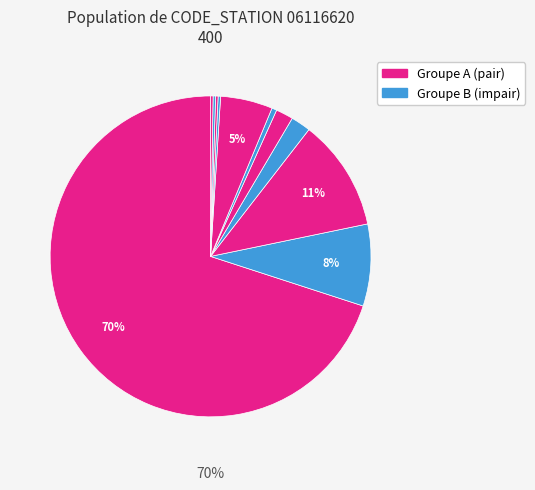

How many segments does this pie chart have?

11